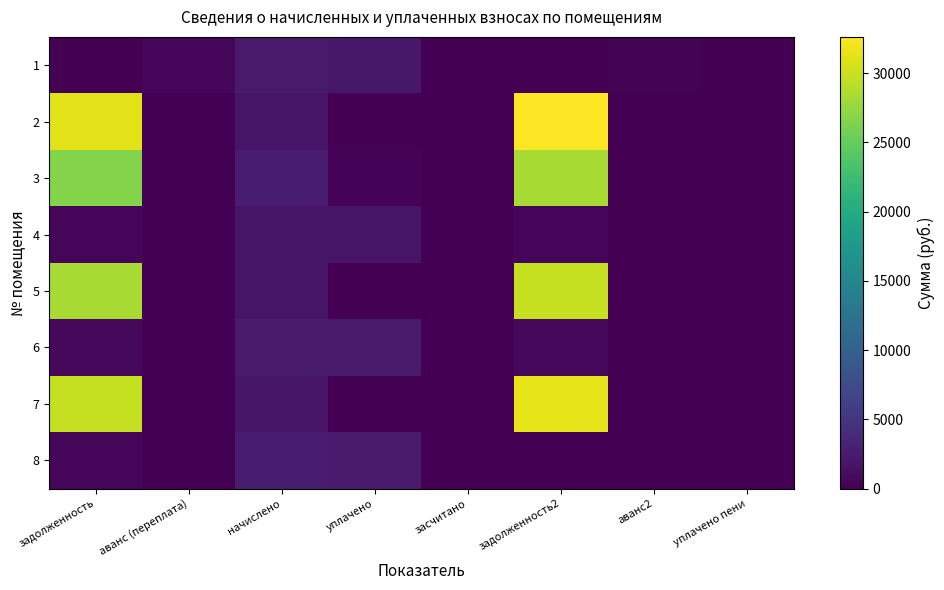

At how many categories does at least one series exceed 5780?

2